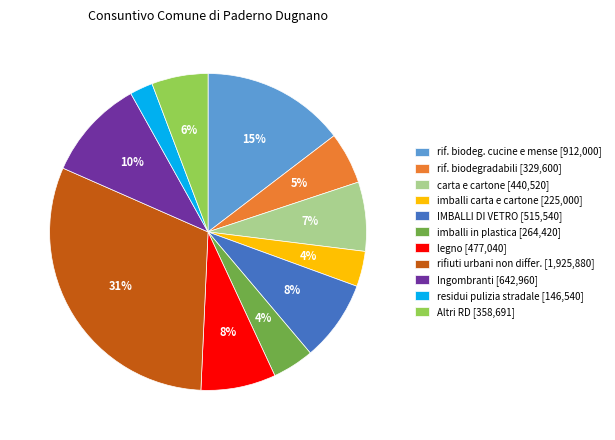

Which has a higher value, residui pulizia stradale [146,540] or Altri RD [358,691]?

Altri RD [358,691]